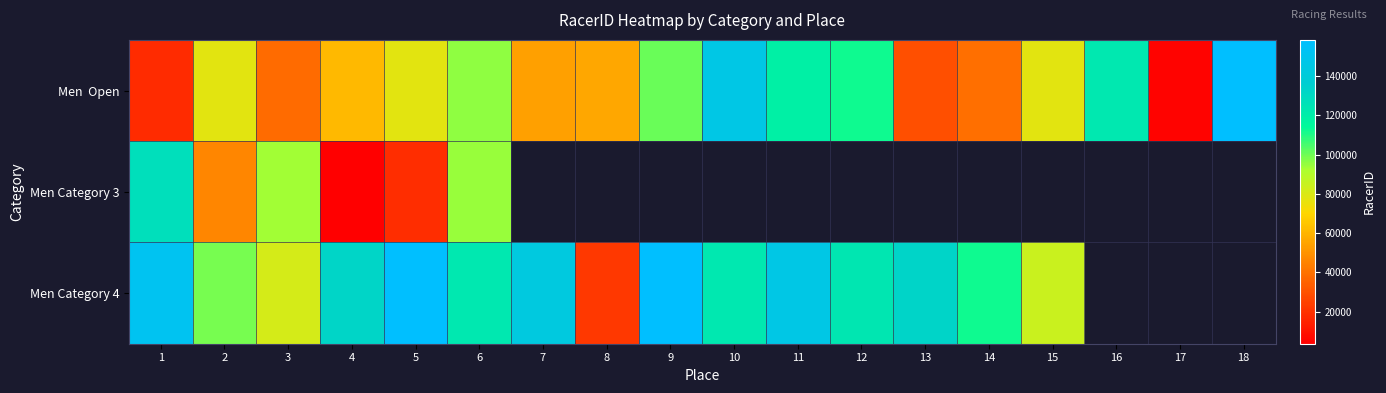

Between 1 and 6, which is larger?

6